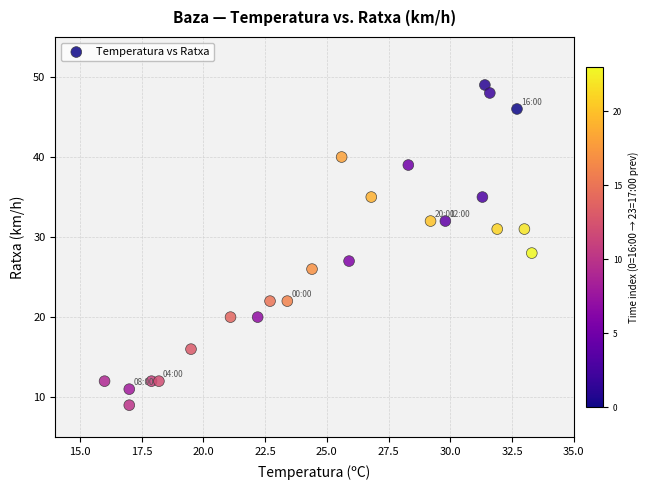

What Y value in the scatter plot is closest to 29?

28